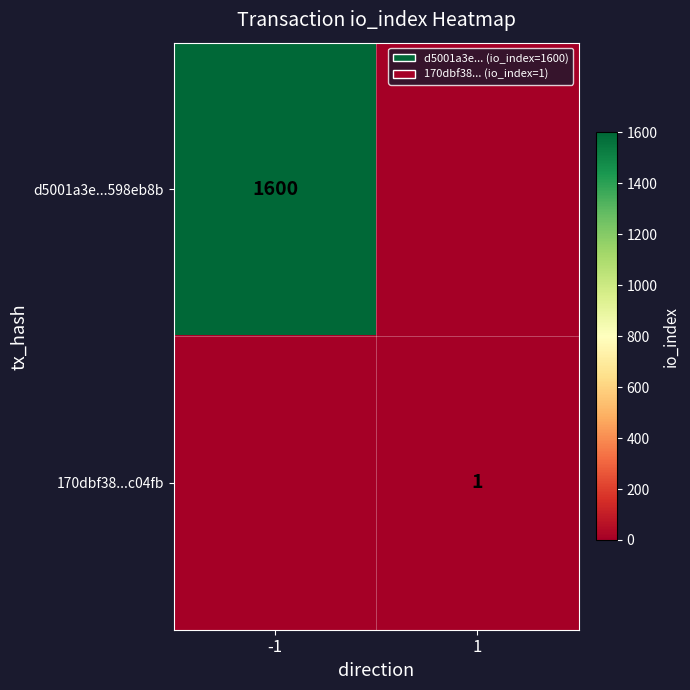

The value of d5001a3e...598eb8b at -1 is 1600. True or false?

True